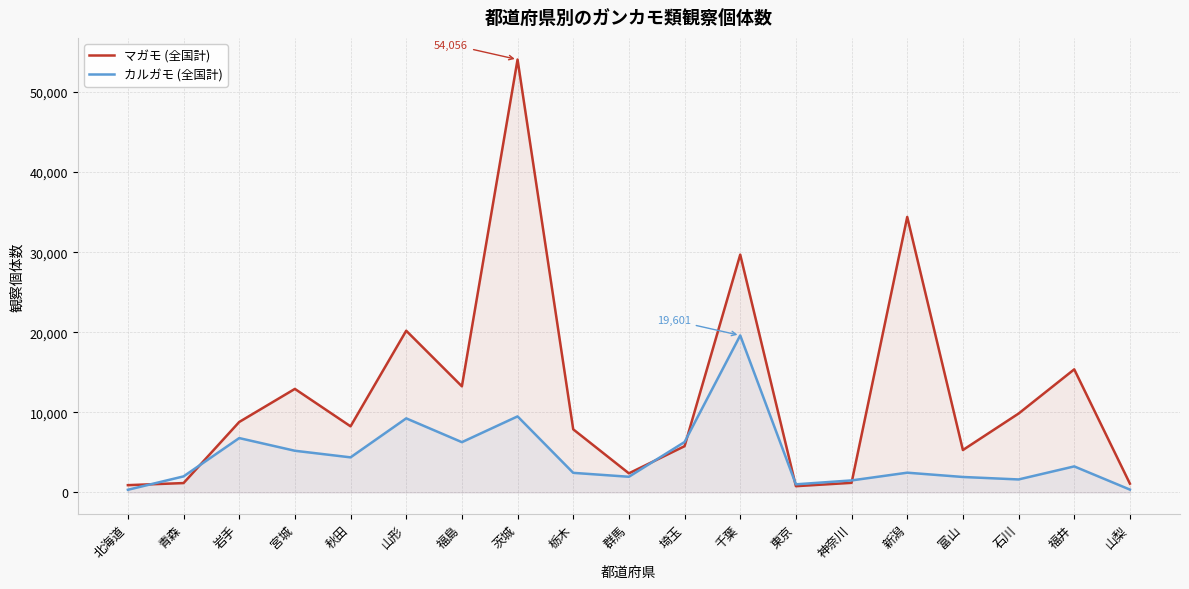

What is the label of the 9th point from the left?

栃木